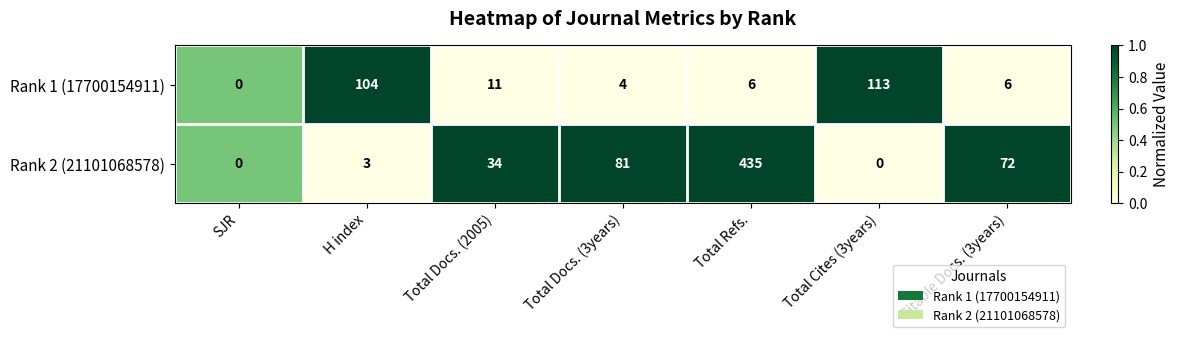

Which label corresponds to the largest value in the chart?

Total Refs.